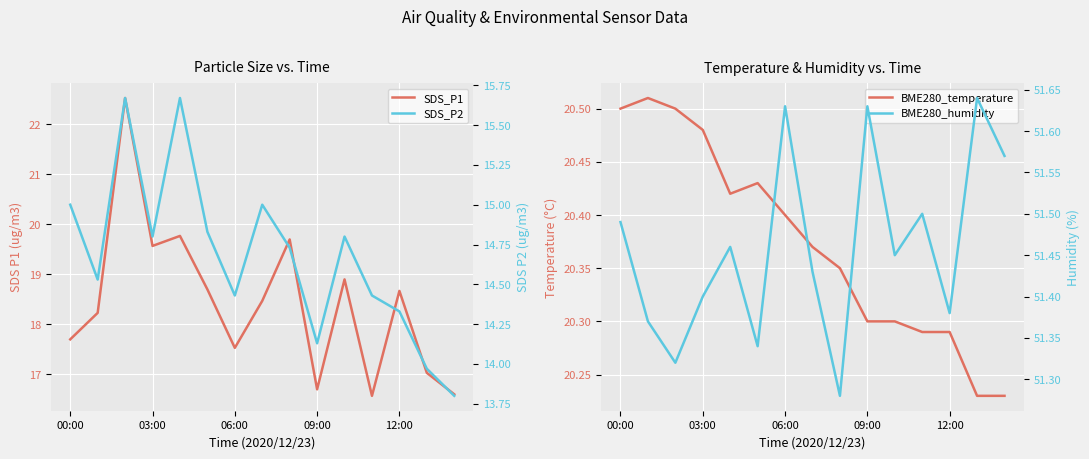

The value of SDS_P2 at 12:00 is 23.9. True or false?

False